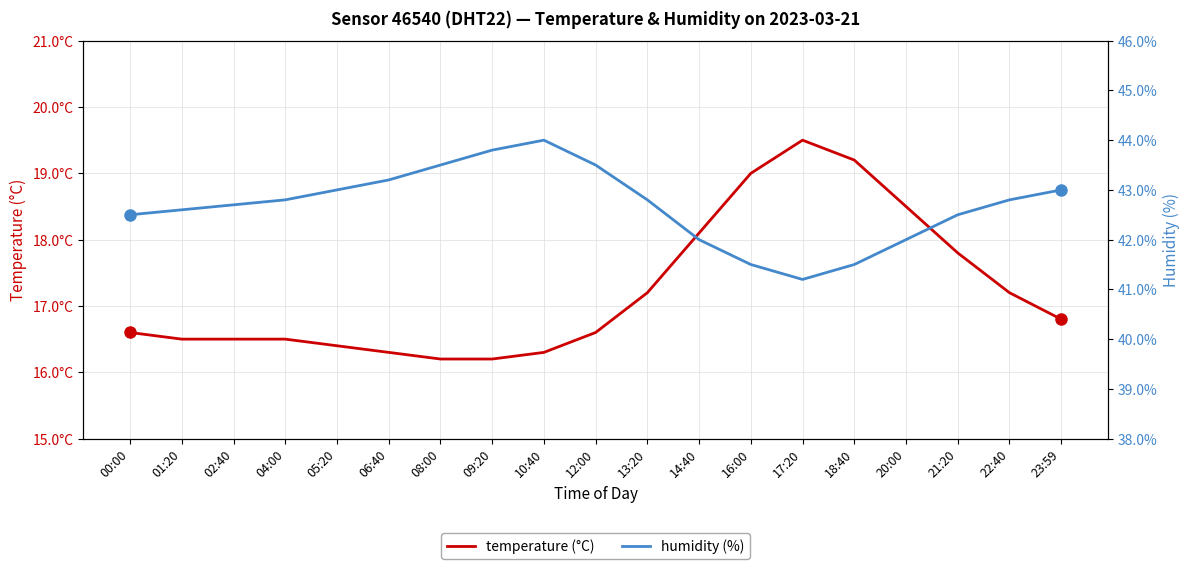

True or false: humidity and temperature intersect in this chart.

False